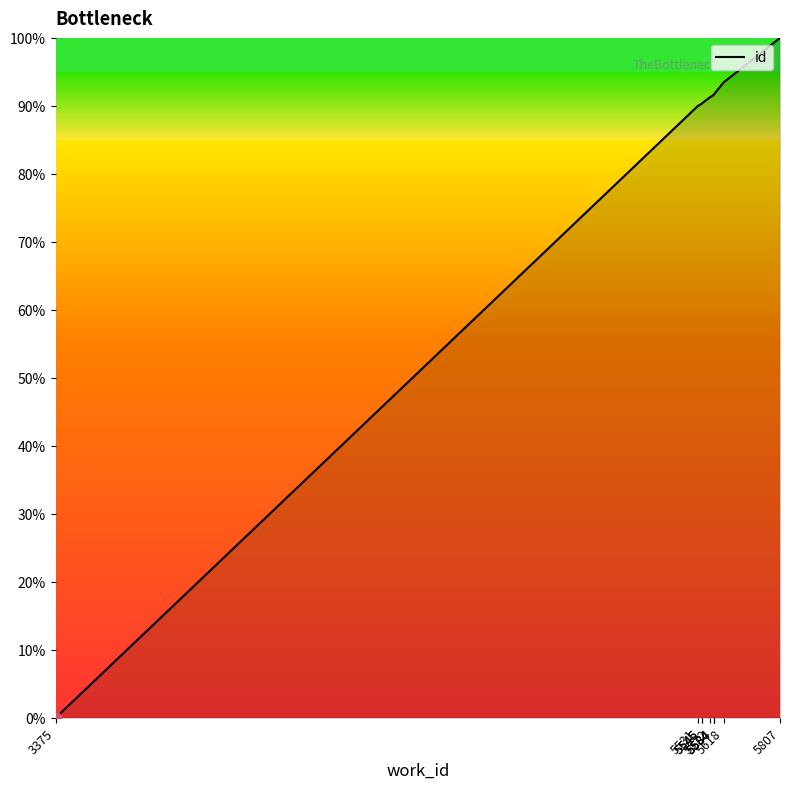

What is the change in value from 5531 to 5584?

+1.7